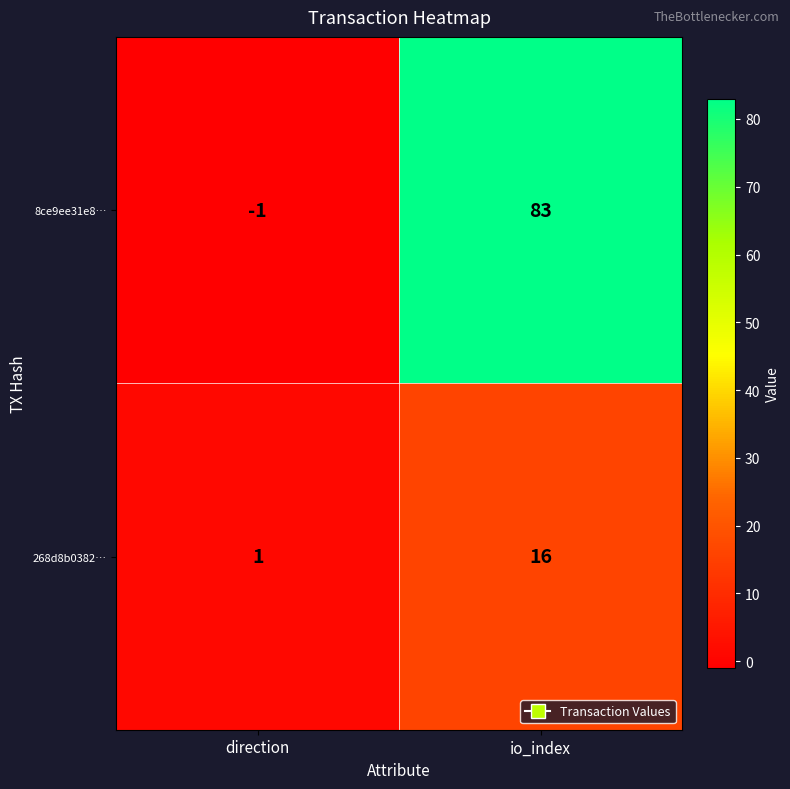

At direction, list the series in order from smallest to largest.

8ce9ee31e8…, 268d8b0382…